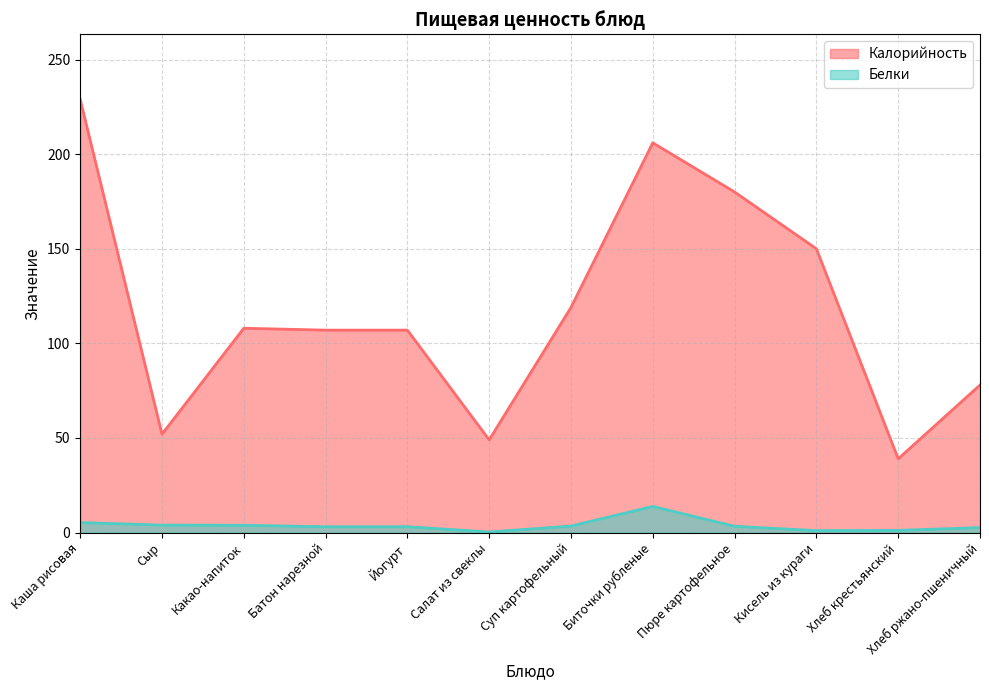

Count the number of categories in the chart.

12